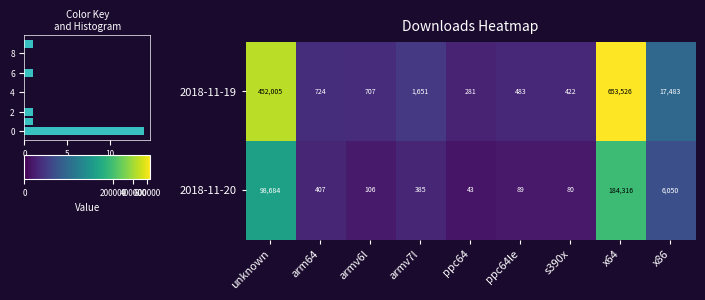

Where does the 2018-11-20 series first go above 385?

unknown